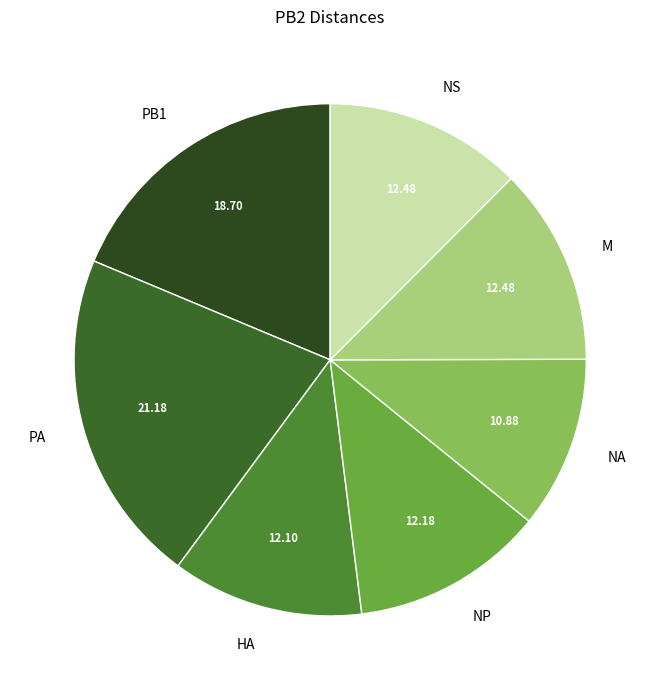

Combined, do NA and NP account for over 50%?

No